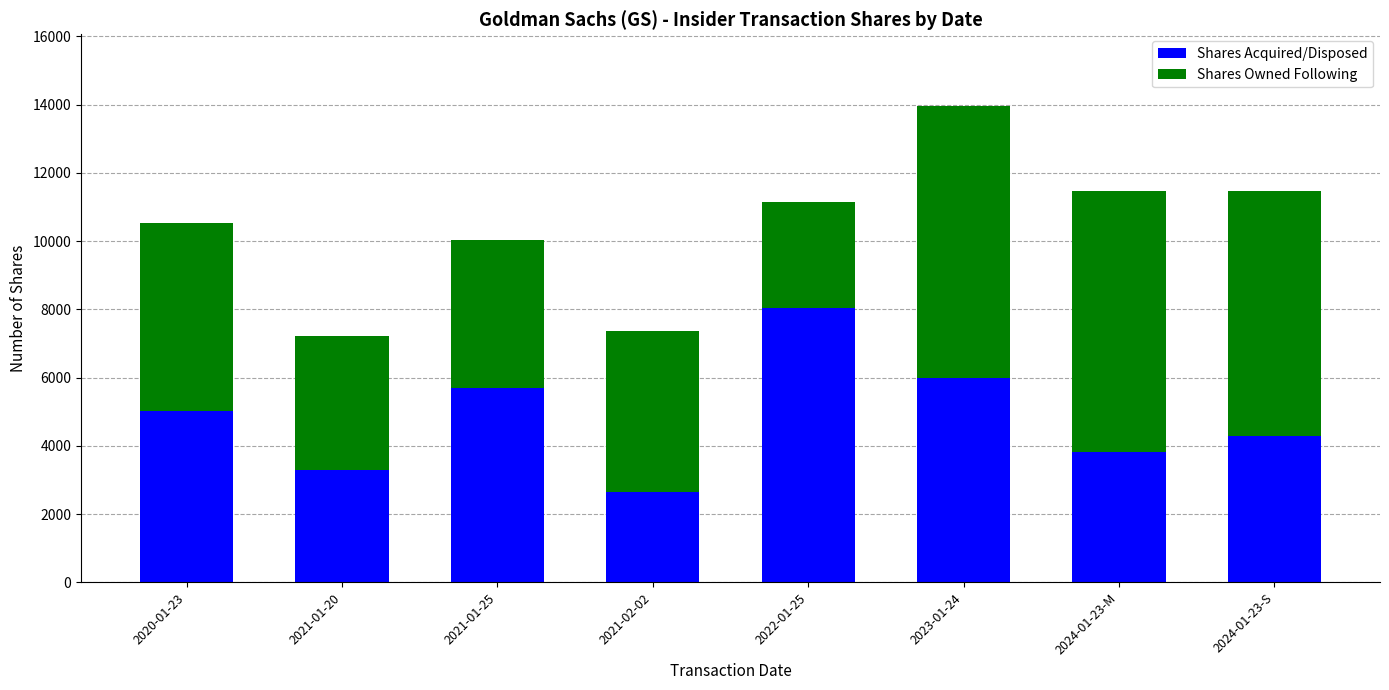

At which label does Shares Acquired/Disposed reach its minimum?

2021-02-02